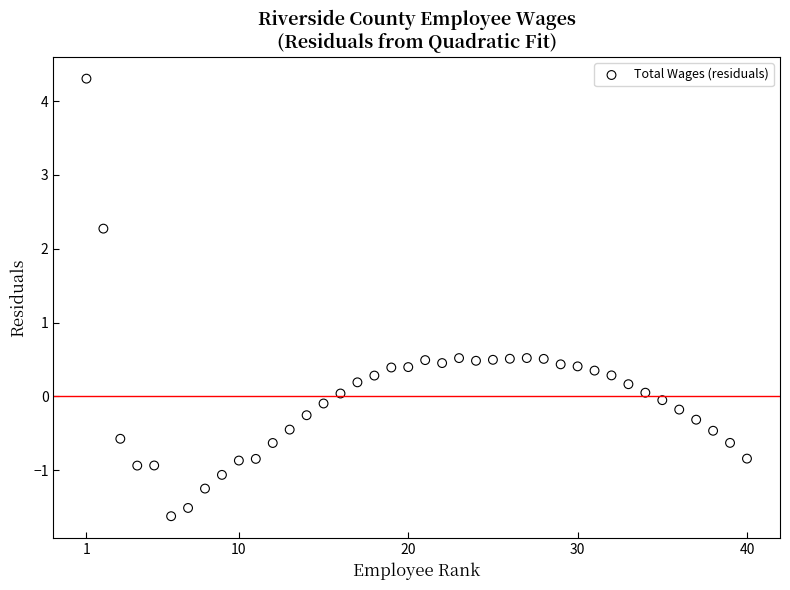

What is the range of X values (max minus min)?

39.0